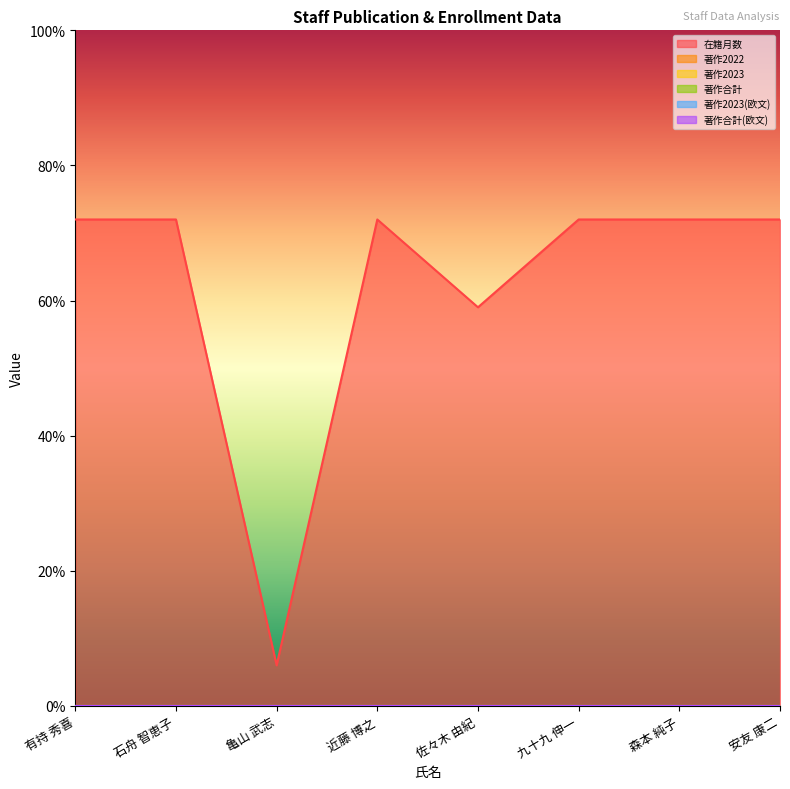

Does the chart have visible grid lines?

No